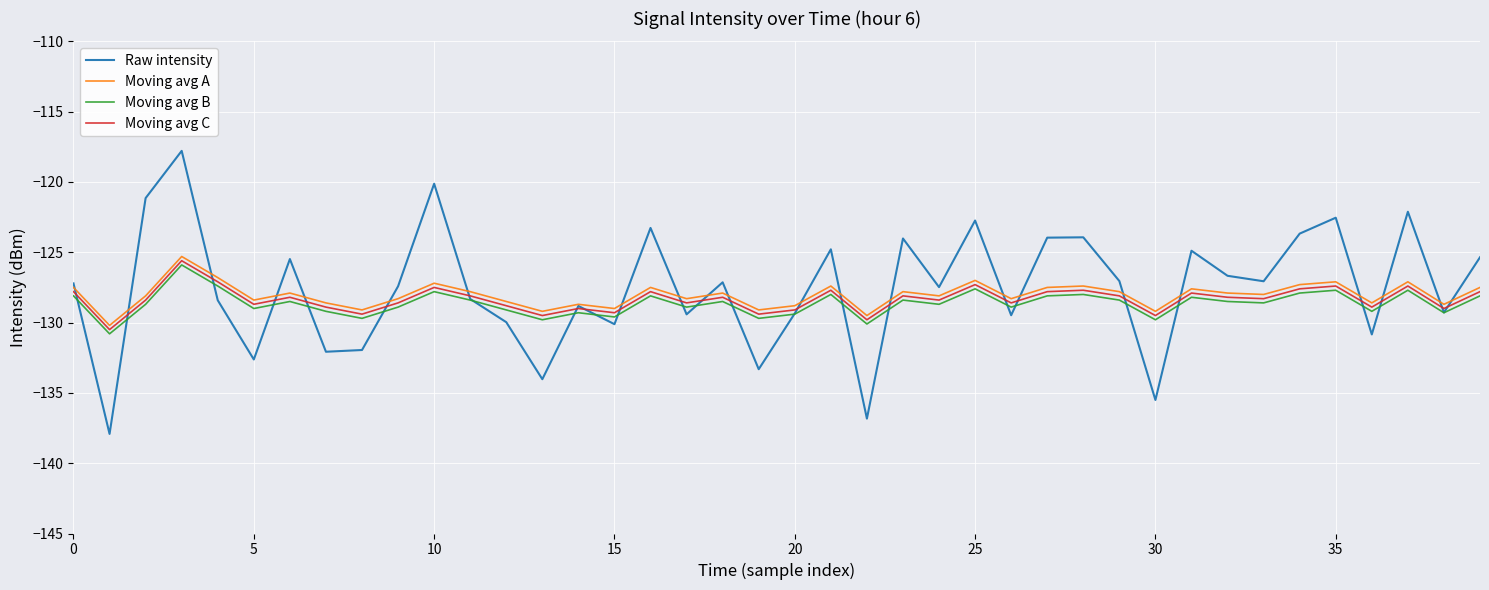

True or false: Moving avg A and Moving avg B intersect in this chart.

False